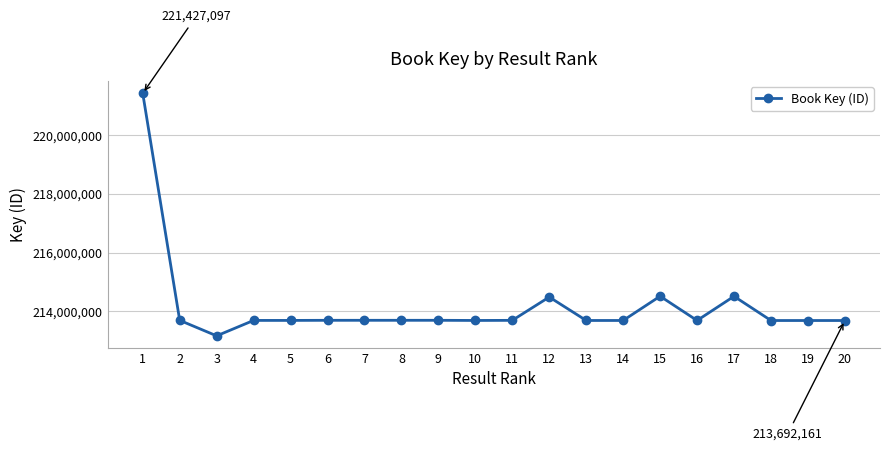

The chart shows a value of 213692265 at 19. True or false?

True